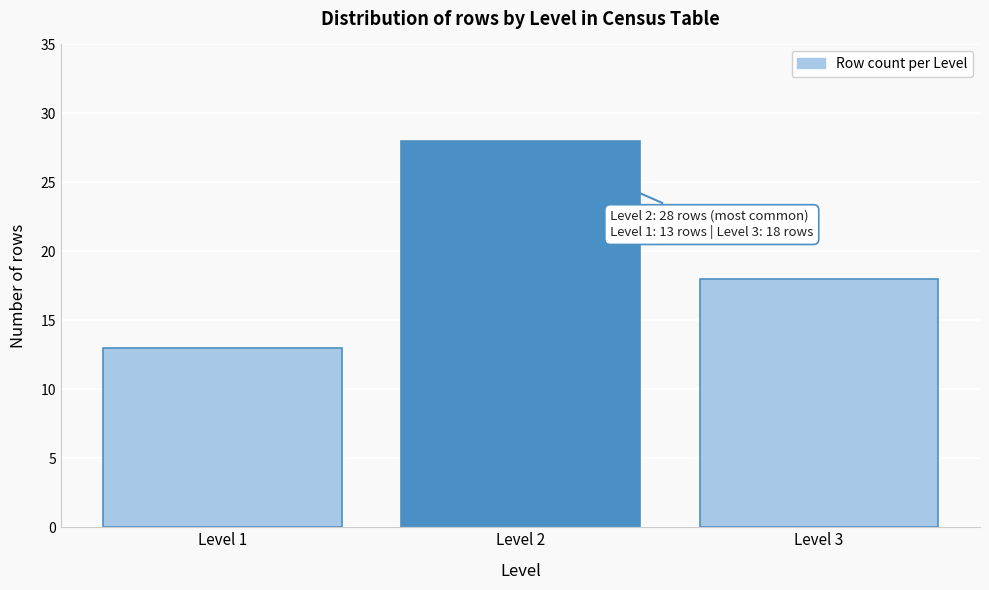

Reading left to right, extract all data points from this chart.

13	28	18